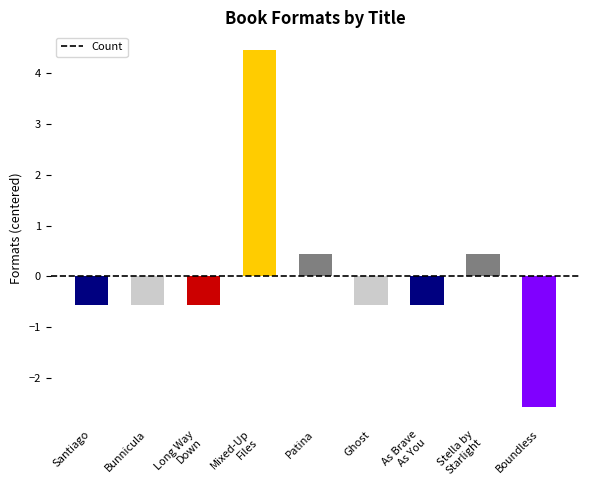

How many positive values are there?

3